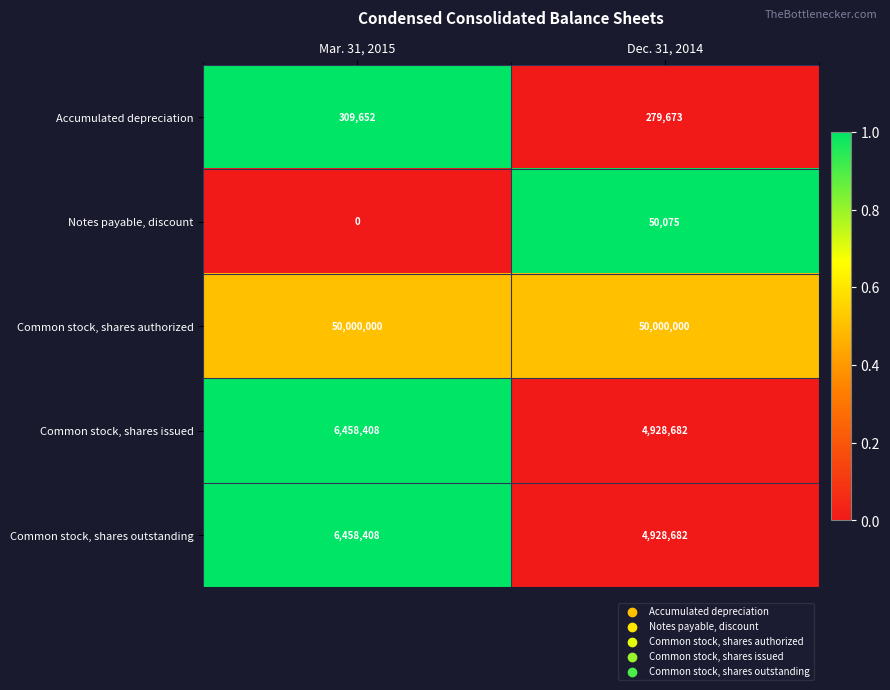

How many data points does each series have?

2